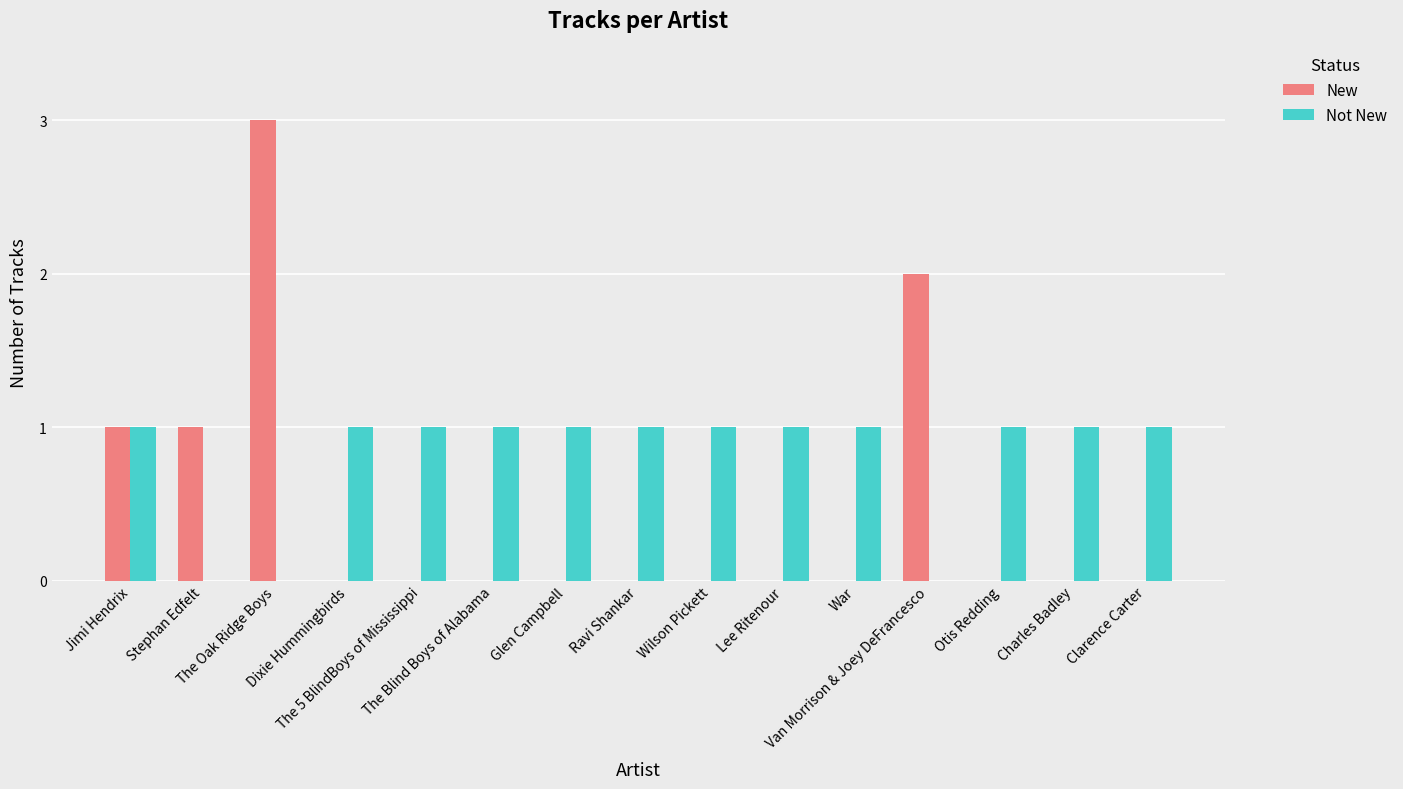

Reading right to left, transcribe all the data shown in this chart.

New: 0	0	0	2	0	0	0	0	0	0	0	0	3	1	1
Not New: 1	1	1	0	1	1	1	1	1	1	1	1	0	0	1